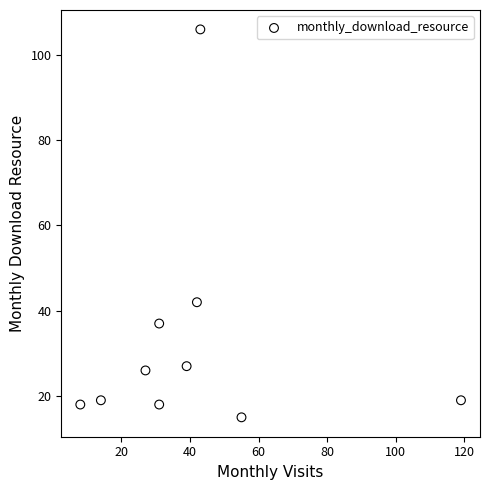

What Y value in the scatter plot is closest to 60?

42